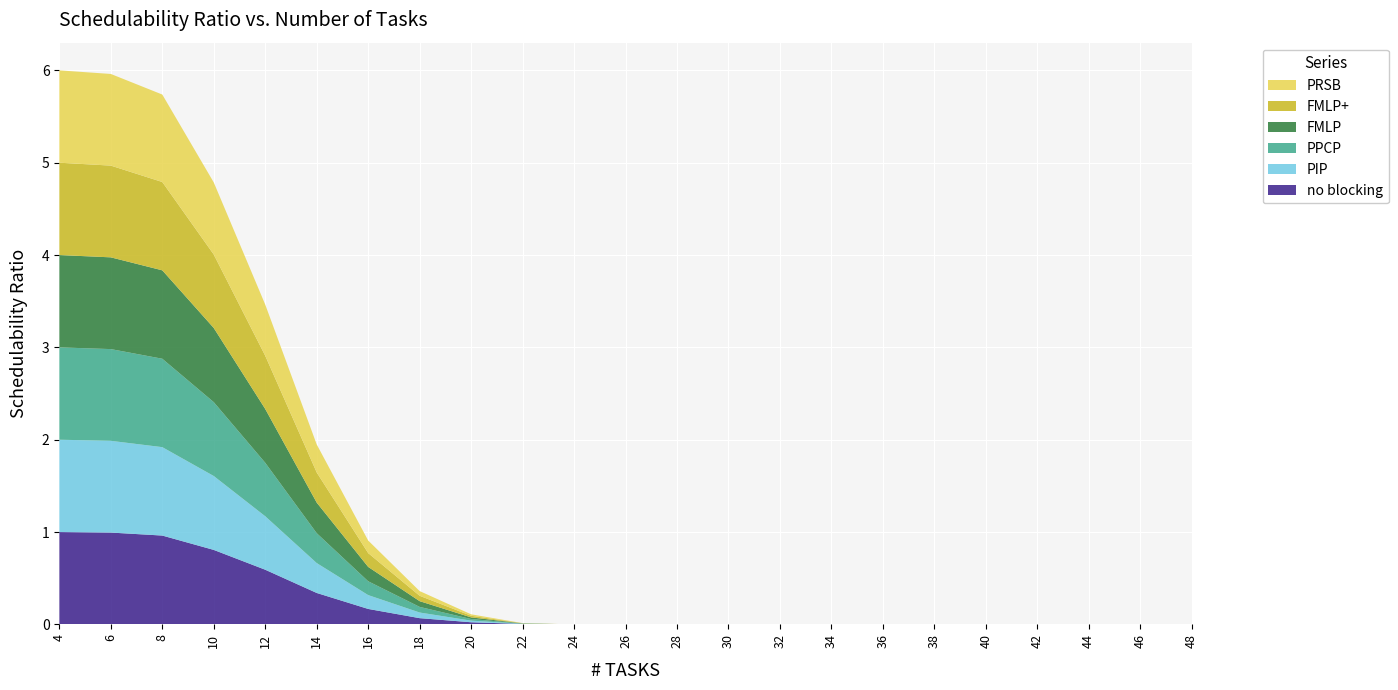

Reading left to right, list all the values displayed in this chart.

no blocking: 4=1.0	6=1.0	8=1.0	10=0.8	12=0.6	14=0.3	16=0.2	18=0.1	20=0.0	22=0.0	24=0.0	26=0.0	28=0.0	30=0.0	32=0.0	34=0.0	36=0.0	38=0.0	40=0.0	42=0.0	44=0.0	46=0.0	48=0.0
PIP: 4=1.0	6=1.0	8=1.0	10=0.8	12=0.6	14=0.3	16=0.1	18=0.1	20=0.0	22=0.0	24=0.0	26=0.0	28=0.0	30=0.0	32=0.0	34=0.0	36=0.0	38=0.0	40=0.0	42=0.0	44=0.0	46=0.0	48=0.0
PPCP: 4=1.0	6=1.0	8=1.0	10=0.8	12=0.6	14=0.3	16=0.1	18=0.1	20=0.0	22=0.0	24=0.0	26=0.0	28=0.0	30=0.0	32=0.0	34=0.0	36=0.0	38=0.0	40=0.0	42=0.0	44=0.0	46=0.0	48=0.0
FMLP: 4=1.0	6=1.0	8=1.0	10=0.8	12=0.6	14=0.3	16=0.2	18=0.1	20=0.0	22=0.0	24=0.0	26=0.0	28=0.0	30=0.0	32=0.0	34=0.0	36=0.0	38=0.0	40=0.0	42=0.0	44=0.0	46=0.0	48=0.0
FMLP+: 4=1.0	6=1.0	8=1.0	10=0.8	12=0.6	14=0.3	16=0.1	18=0.1	20=0.0	22=0.0	24=0.0	26=0.0	28=0.0	30=0.0	32=0.0	34=0.0	36=0.0	38=0.0	40=0.0	42=0.0	44=0.0	46=0.0	48=0.0
PRSB: 4=1.0	6=1.0	8=0.9	10=0.8	12=0.6	14=0.3	16=0.1	18=0.1	20=0.0	22=0.0	24=0.0	26=0.0	28=0.0	30=0.0	32=0.0	34=0.0	36=0.0	38=0.0	40=0.0	42=0.0	44=0.0	46=0.0	48=0.0